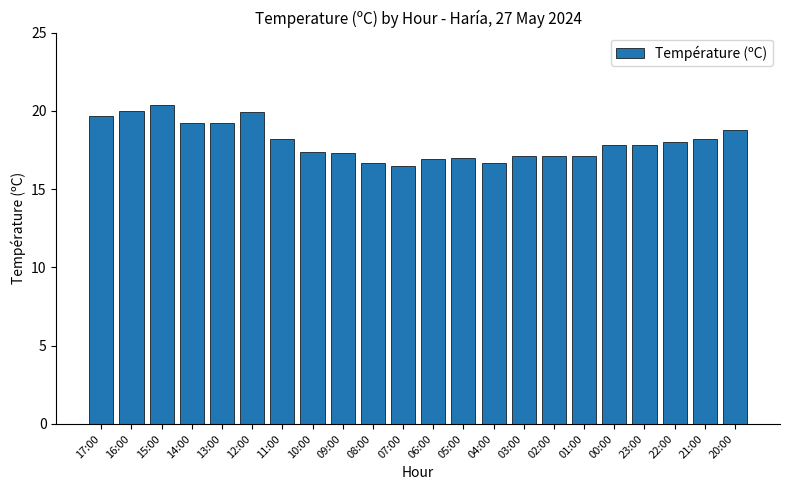

What is the label of the 17th bar from the left?

01:00